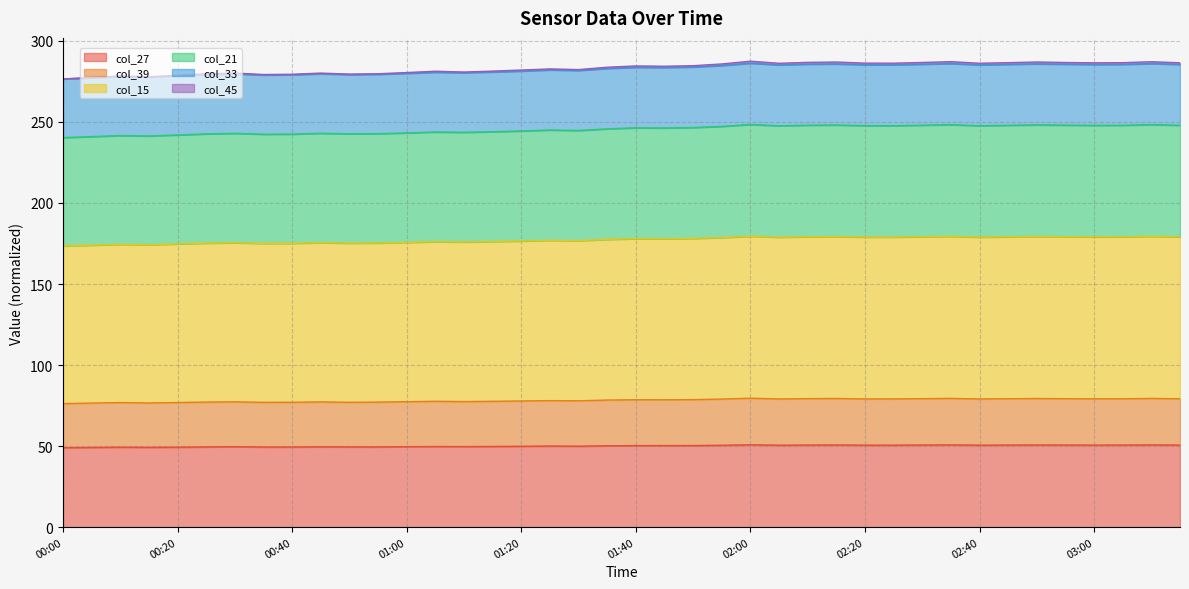

At which label does col_45 reach its minimum?

00:00